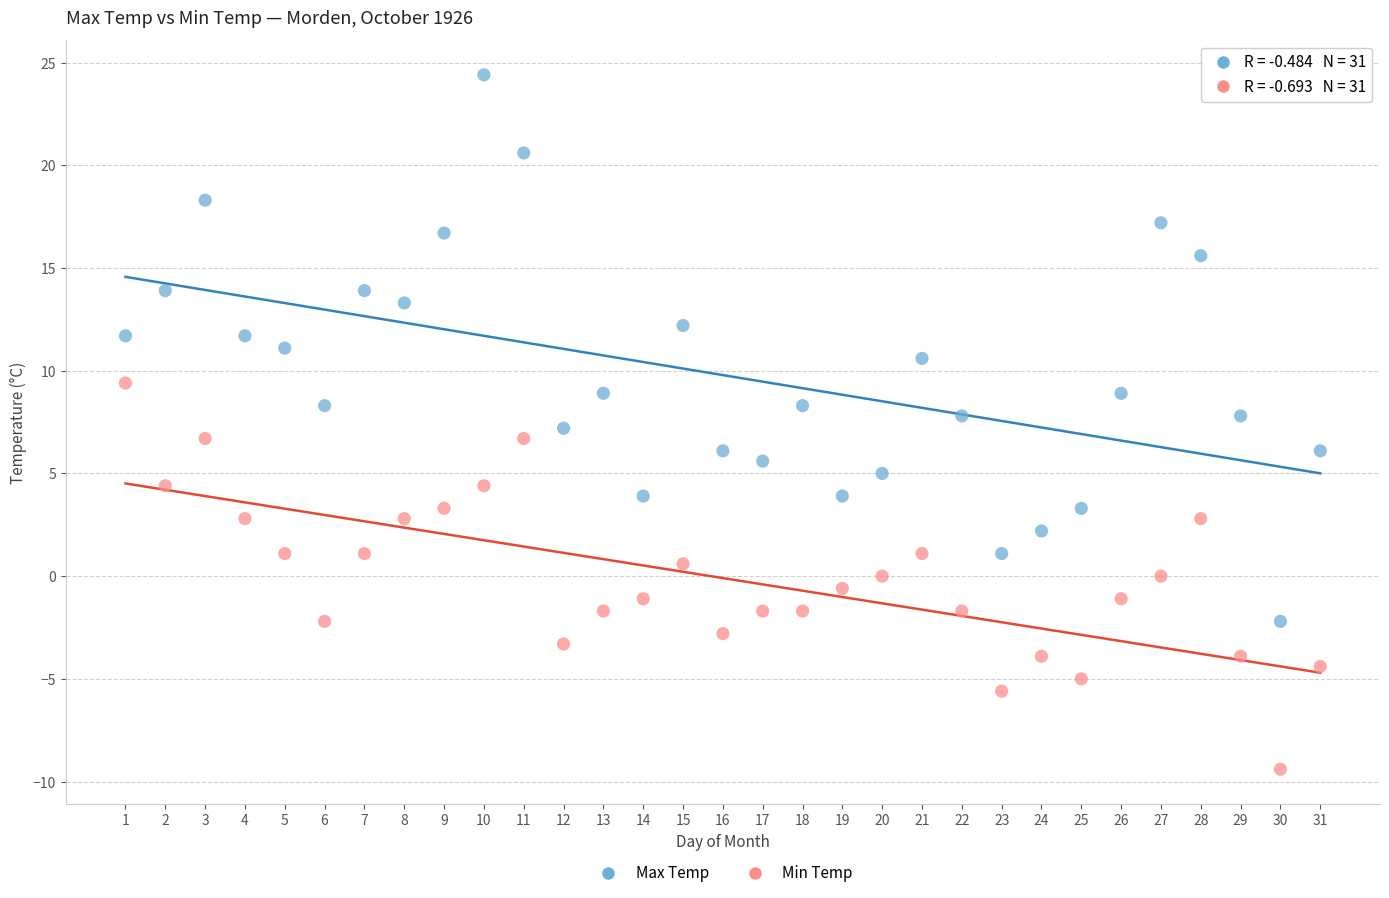

Which series contains the highest Y value?

Max Temp